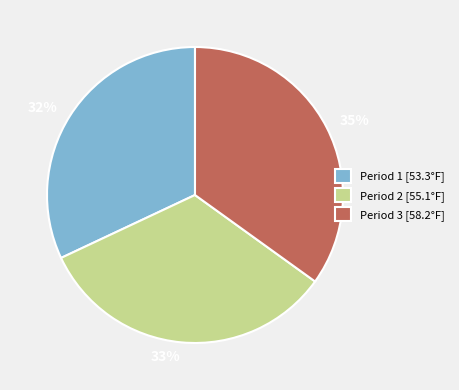

True or false: 35% accounts for 24% of the total.

False